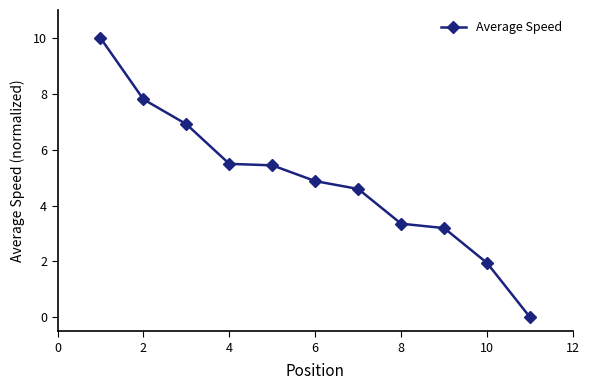

What is the difference between the second highest and second lowest values?

5.9